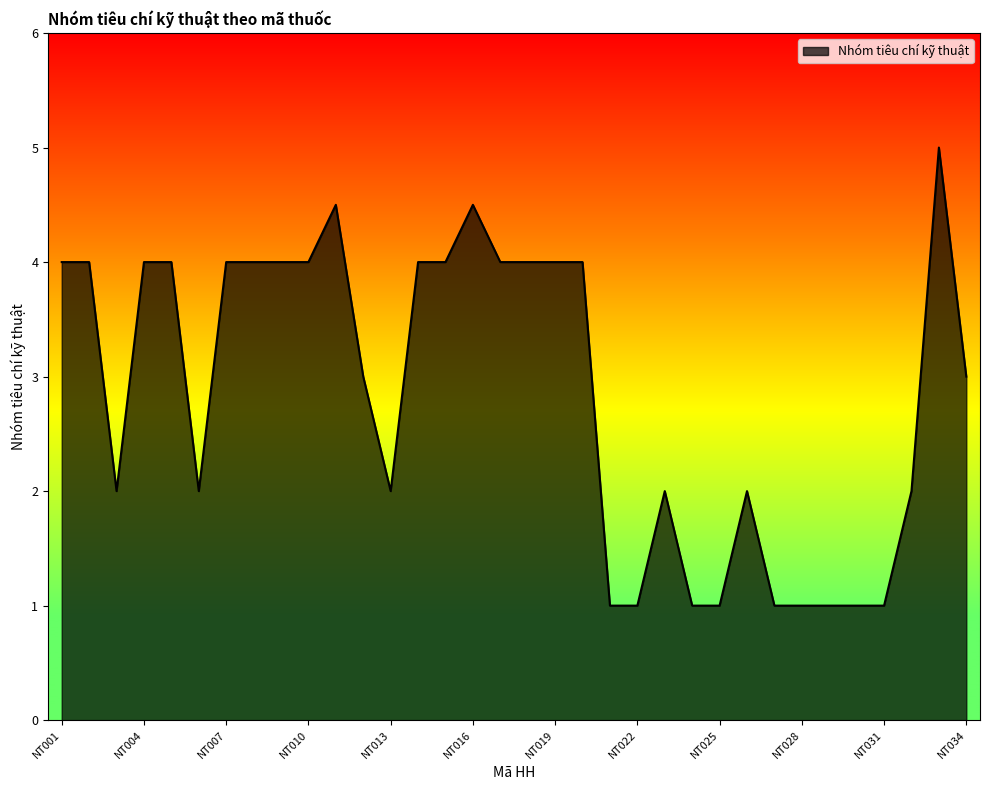

What is the difference between the maximum and minimum values?

4.0